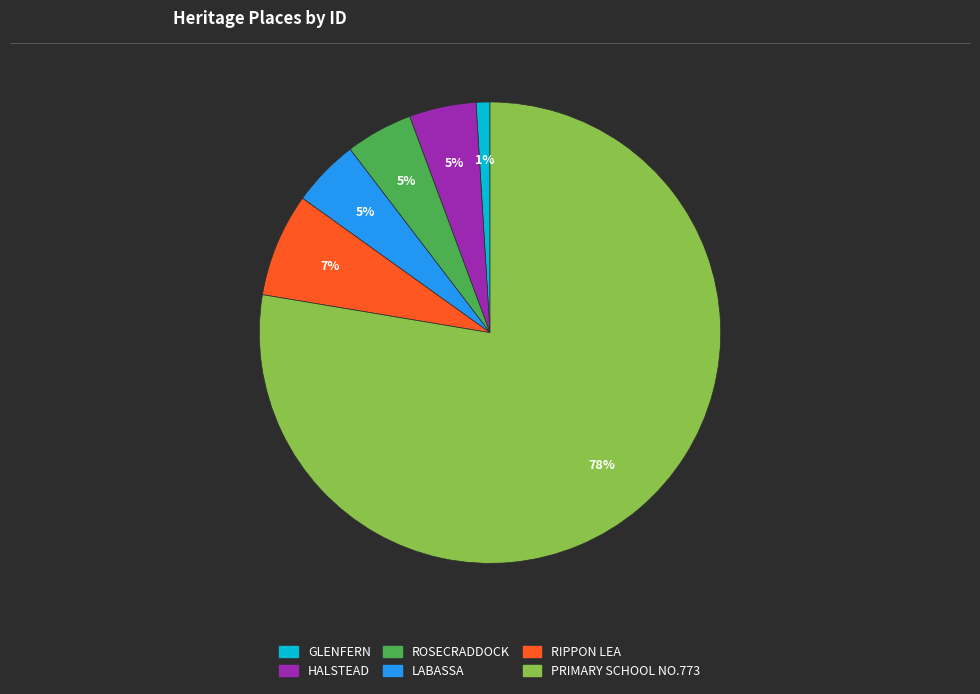

The ROSECRADDOCK slice represents 17% of the pie. True or false?

False